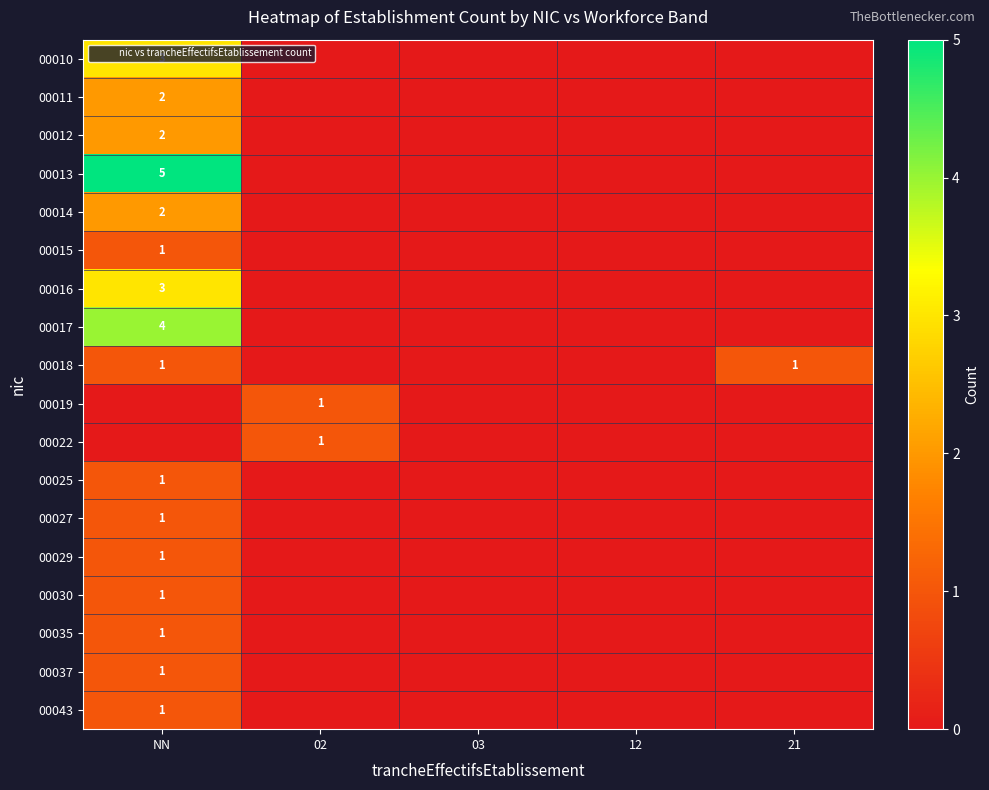

True or false: 00035 has a value of 0 at 21.

True